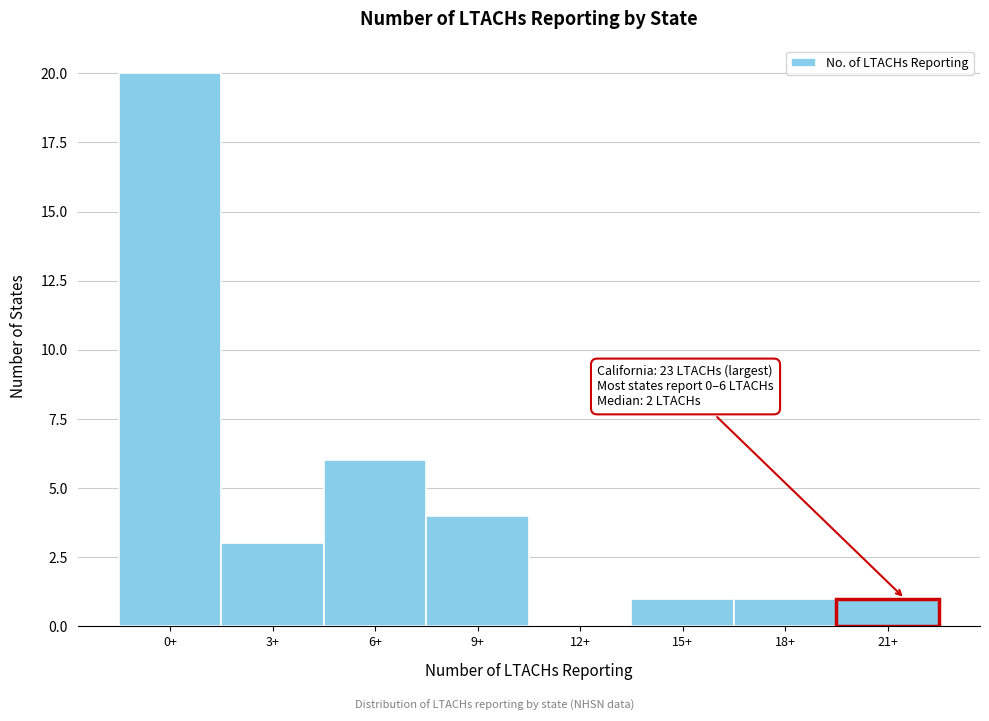

Reading left to right, what are all the values shown in this chart?

0+=20	3+=3	6+=6	9+=4	12+=0	15+=1	18+=1	21+=1